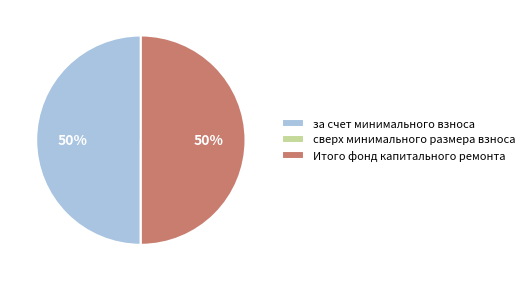

To the nearest percent, what percentage of the pie is за счет минимального взноса?

50%